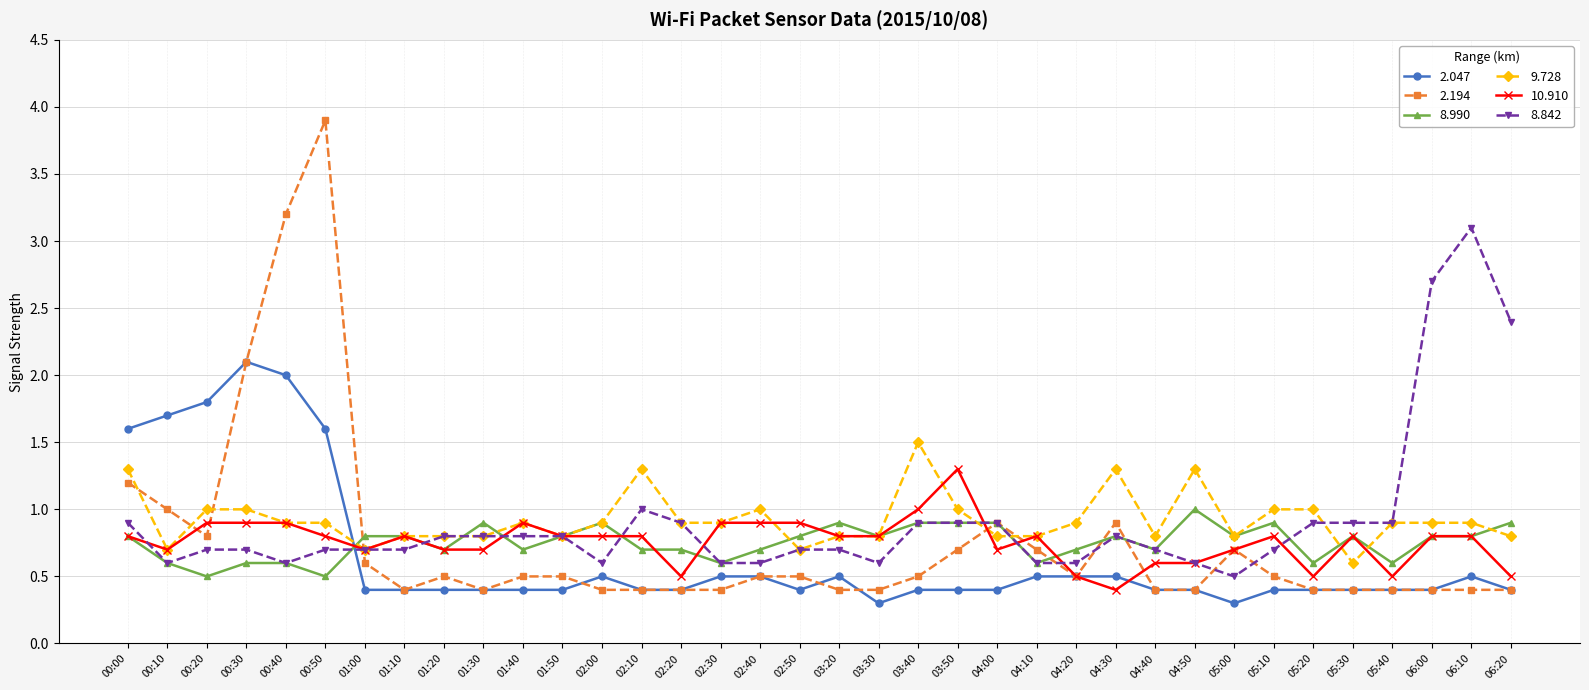

Reading left to right, list all the values displayed in this chart.

2.047: 1.6	1.7	1.8	2.1	2.0	1.6	0.4	0.4	0.4	0.4	0.4	0.4	0.5	0.4	0.4	0.5	0.5	0.4	0.5	0.3	0.4	0.4	0.4	0.5	0.5	0.5	0.4	0.4	0.3	0.4	0.4	0.4	0.4	0.4	0.5	0.4
2.194: 1.2	1.0	0.8	2.1	3.2	3.9	0.6	0.4	0.5	0.4	0.5	0.5	0.4	0.4	0.4	0.4	0.5	0.5	0.4	0.4	0.5	0.7	0.9	0.7	0.5	0.9	0.4	0.4	0.7	0.5	0.4	0.4	0.4	0.4	0.4	0.4
8.990: 0.8	0.6	0.5	0.6	0.6	0.5	0.8	0.8	0.7	0.9	0.7	0.8	0.9	0.7	0.7	0.6	0.7	0.8	0.9	0.8	0.9	0.9	0.9	0.6	0.7	0.8	0.7	1.0	0.8	0.9	0.6	0.8	0.6	0.8	0.8	0.9
9.728: 1.3	0.7	1.0	1.0	0.9	0.9	0.7	0.8	0.8	0.8	0.9	0.8	0.9	1.3	0.9	0.9	1.0	0.7	0.8	0.8	1.5	1.0	0.8	0.8	0.9	1.3	0.8	1.3	0.8	1.0	1.0	0.6	0.9	0.9	0.9	0.8
10.910: 0.8	0.7	0.9	0.9	0.9	0.8	0.7	0.8	0.7	0.7	0.9	0.8	0.8	0.8	0.5	0.9	0.9	0.9	0.8	0.8	1.0	1.3	0.7	0.8	0.5	0.4	0.6	0.6	0.7	0.8	0.5	0.8	0.5	0.8	0.8	0.5
8.842: 0.9	0.6	0.7	0.7	0.6	0.7	0.7	0.7	0.8	0.8	0.8	0.8	0.6	1.0	0.9	0.6	0.6	0.7	0.7	0.6	0.9	0.9	0.9	0.6	0.6	0.8	0.7	0.6	0.5	0.7	0.9	0.9	0.9	2.7	3.1	2.4